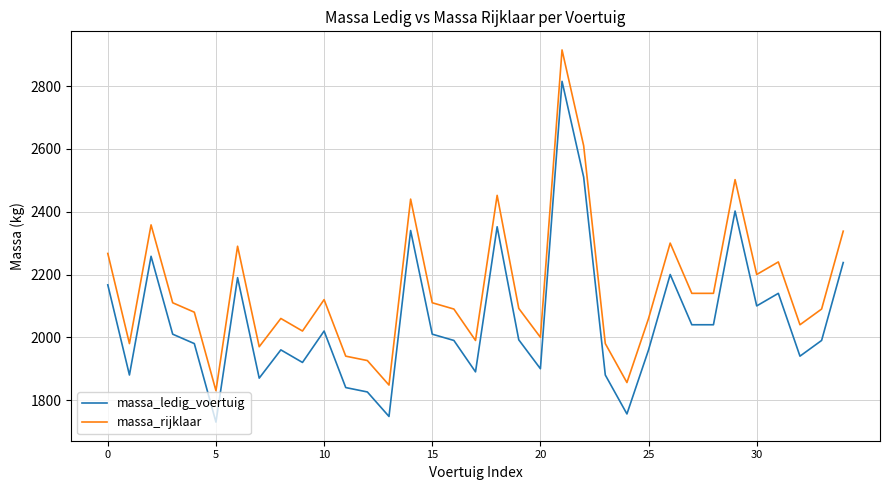

True or false: massa_ledig_voertuig and massa_rijklaar intersect in this chart.

False